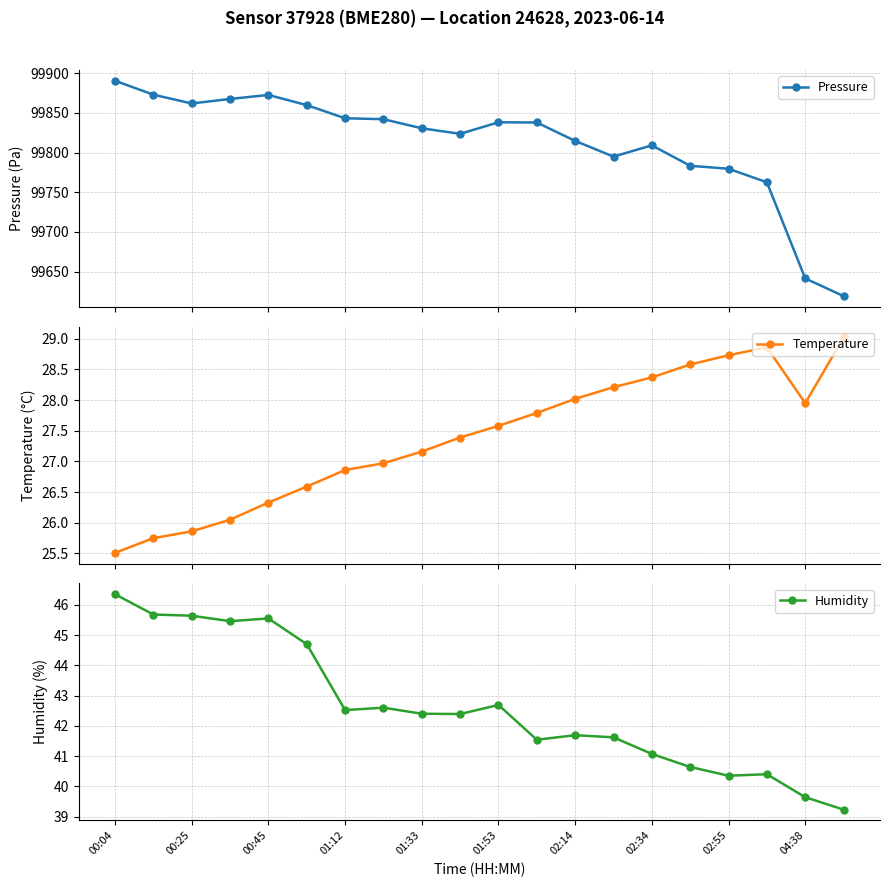

At which label does Pressure first exceed 99837?

00:04